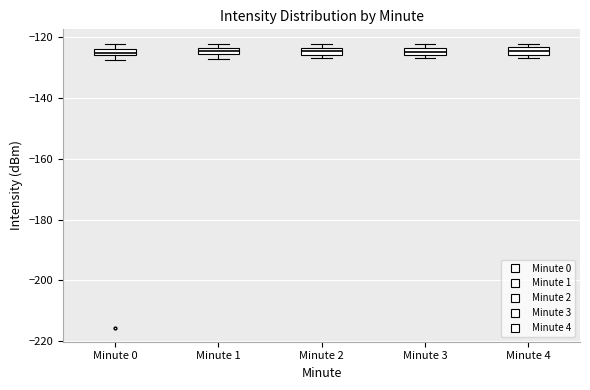

Where is the upper edge of the box for Minute 4 on the y-axis? The values are not printed on the chart, so give them approximately, as read against the axis.

-124